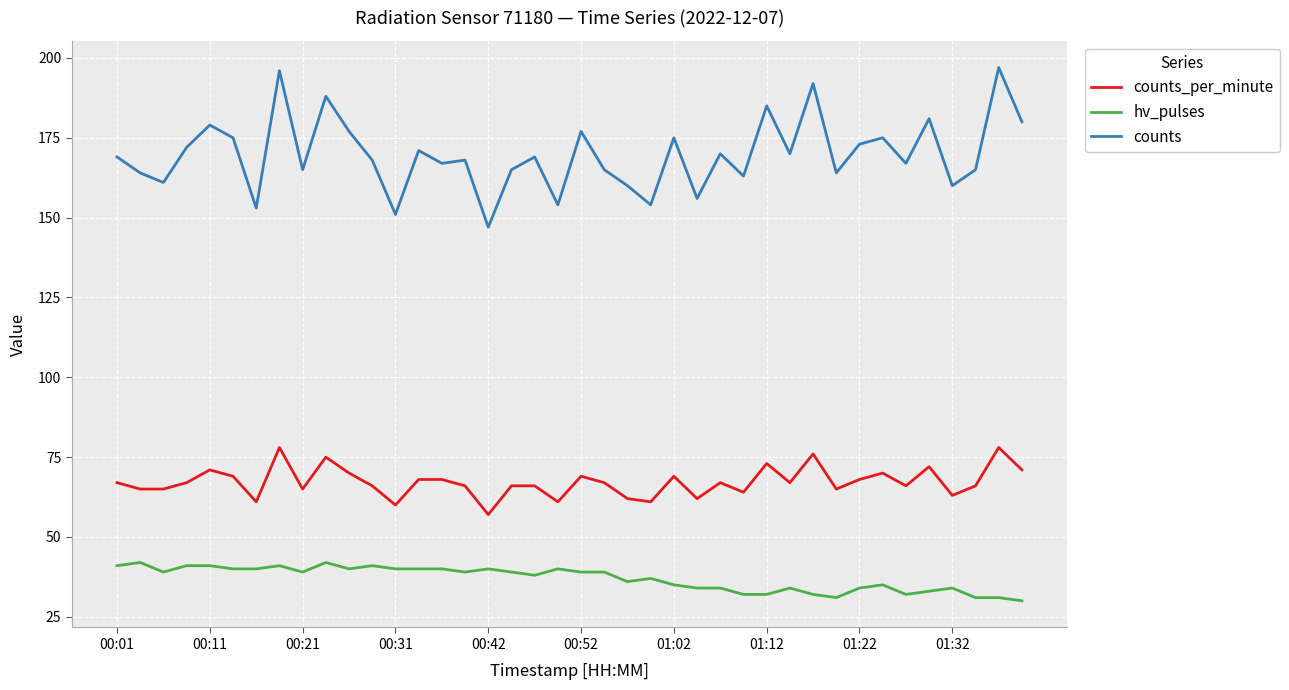

Which series has the largest total across all categories?

counts